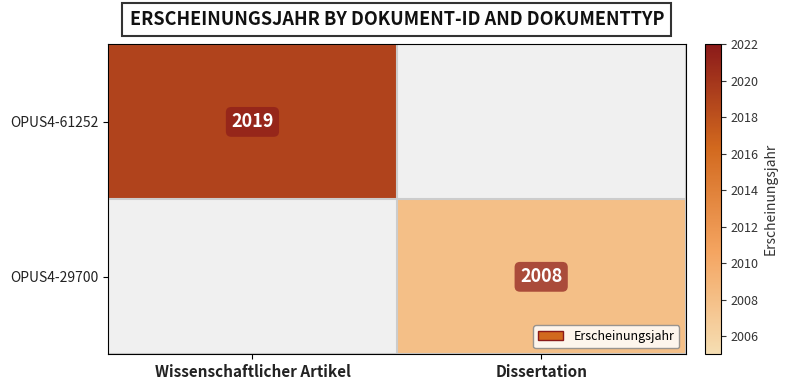

The OPUS4-29700 series shows 2008 at Dissertation. True or false?

True